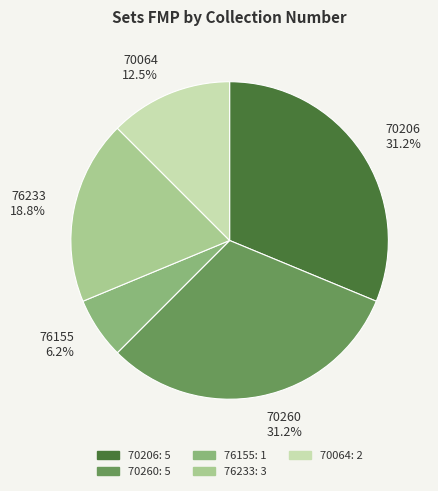

Is the sum of 70064 and 76155 greater than half?

No